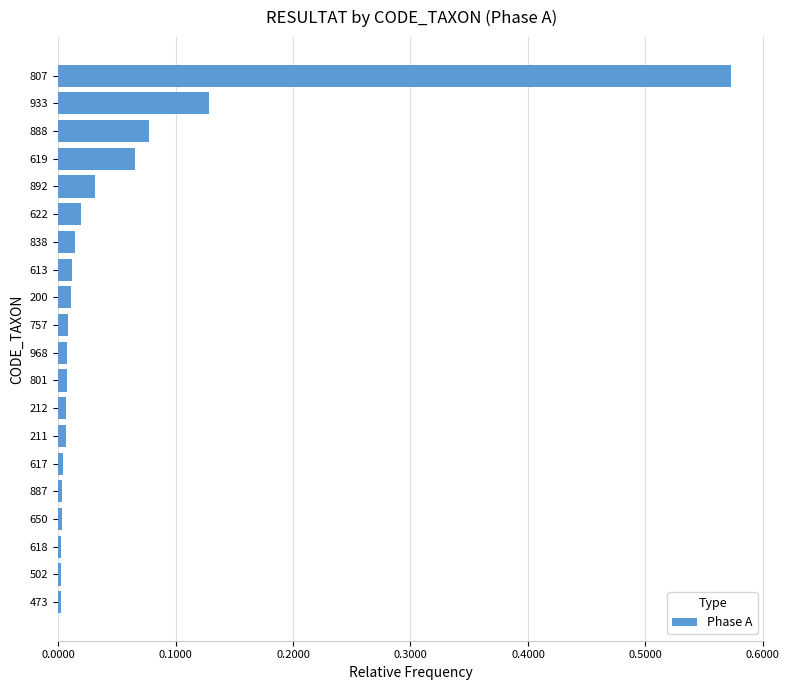

What is the sum of all values?

1.0